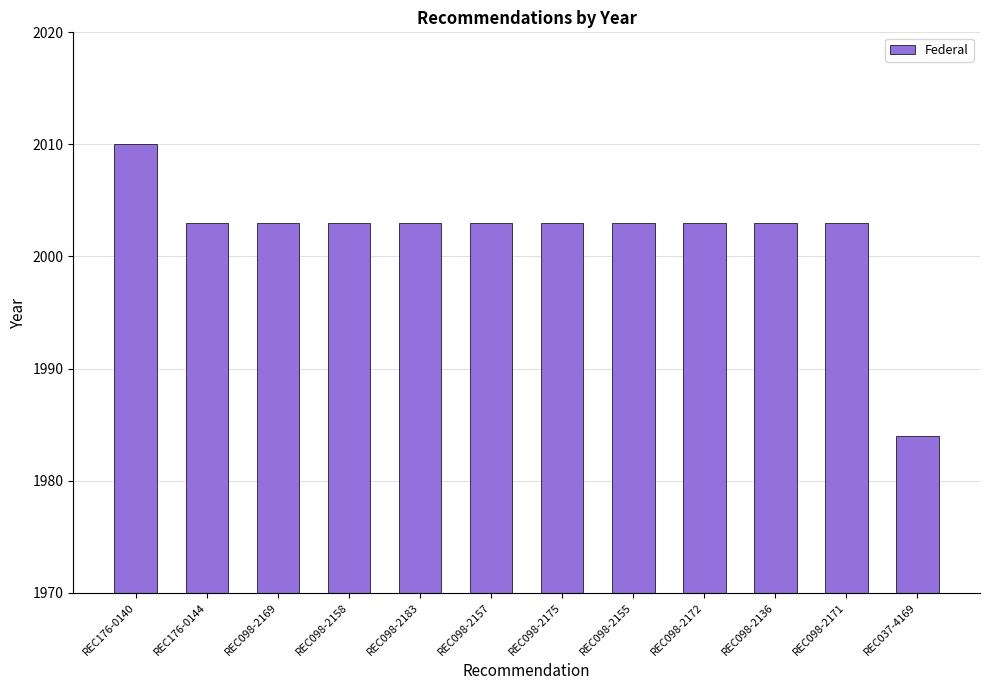

True or false: the data shows 2003 at REC098-2183.

True